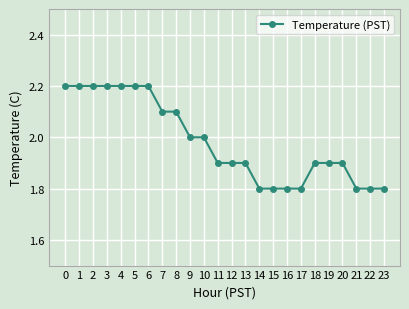

What is the change in value from 4 to 13?

-0.3